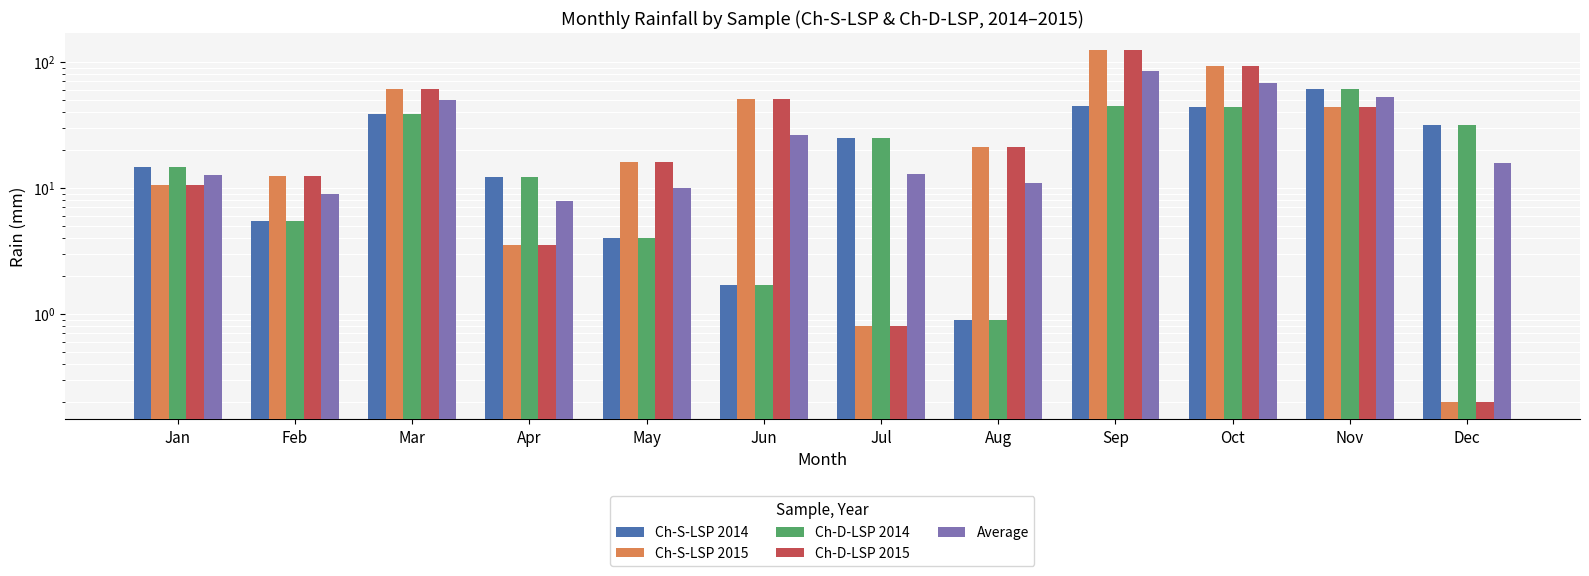

At how many categories does at least one series exceed 59?

4